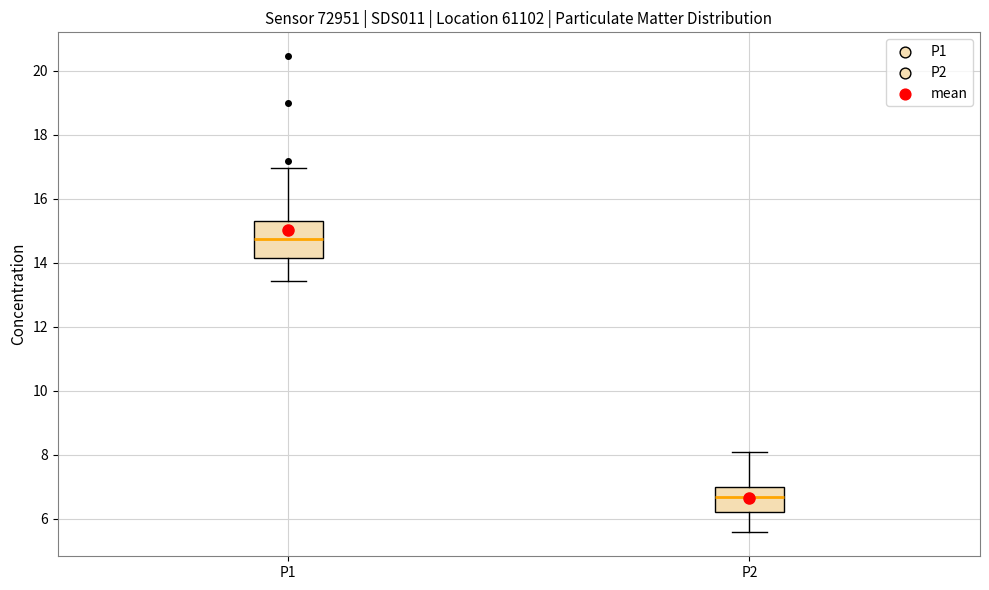

Where does the median line of the box for P1 sit on the y-axis? The values are not printed on the chart, so give them approximately, as read against the axis.

14.8